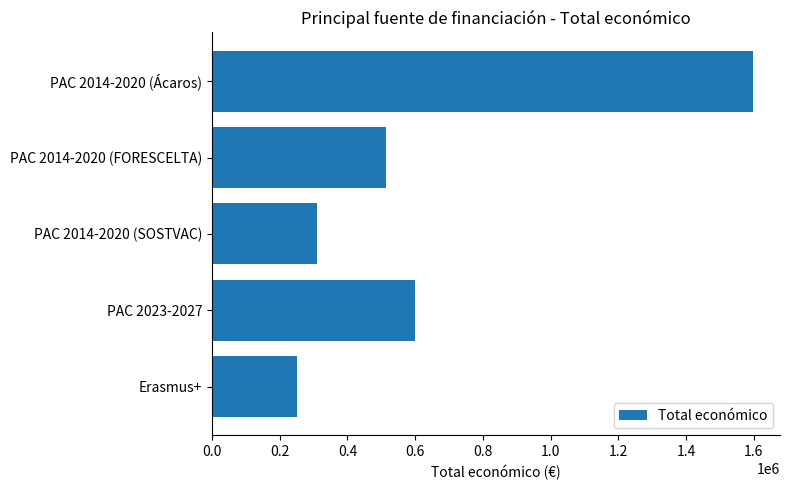

At which label is the value closest to 923893?

PAC 2023-2027